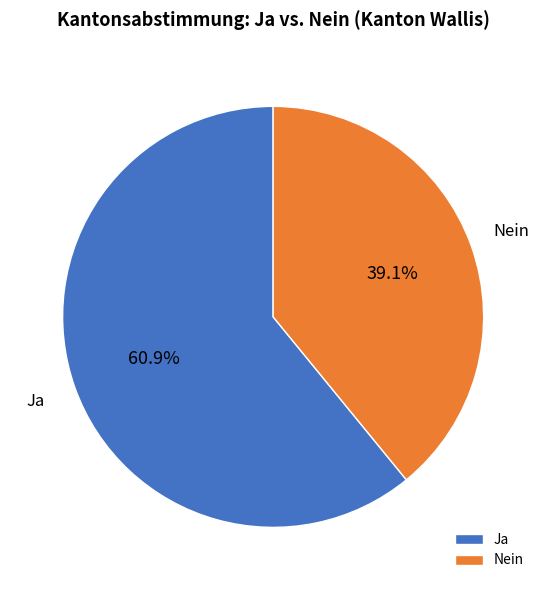

Rank the categories by value from lowest to highest.

Nein, Ja